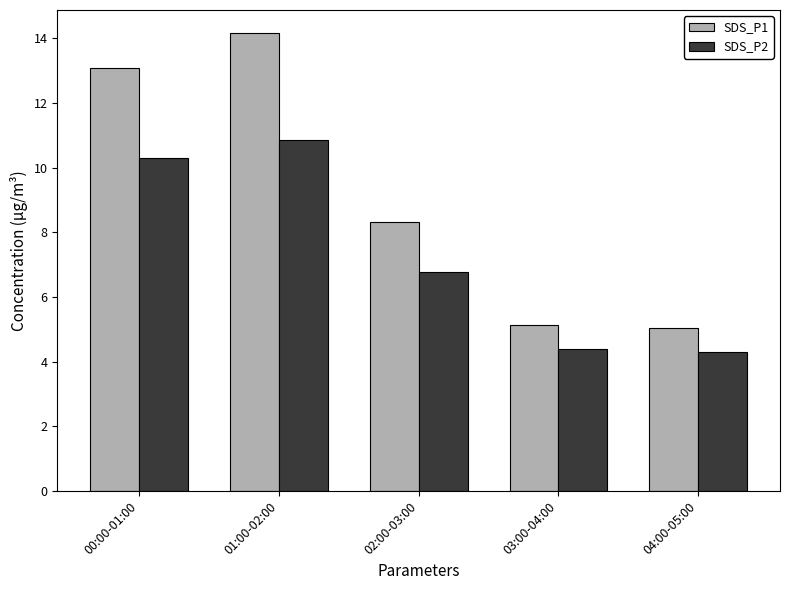

Reading right to left, extract all data points from this chart.

SDS_P1: 5.0	5.1	8.3	14.2	13.1
SDS_P2: 4.3	4.4	6.8	10.9	10.3